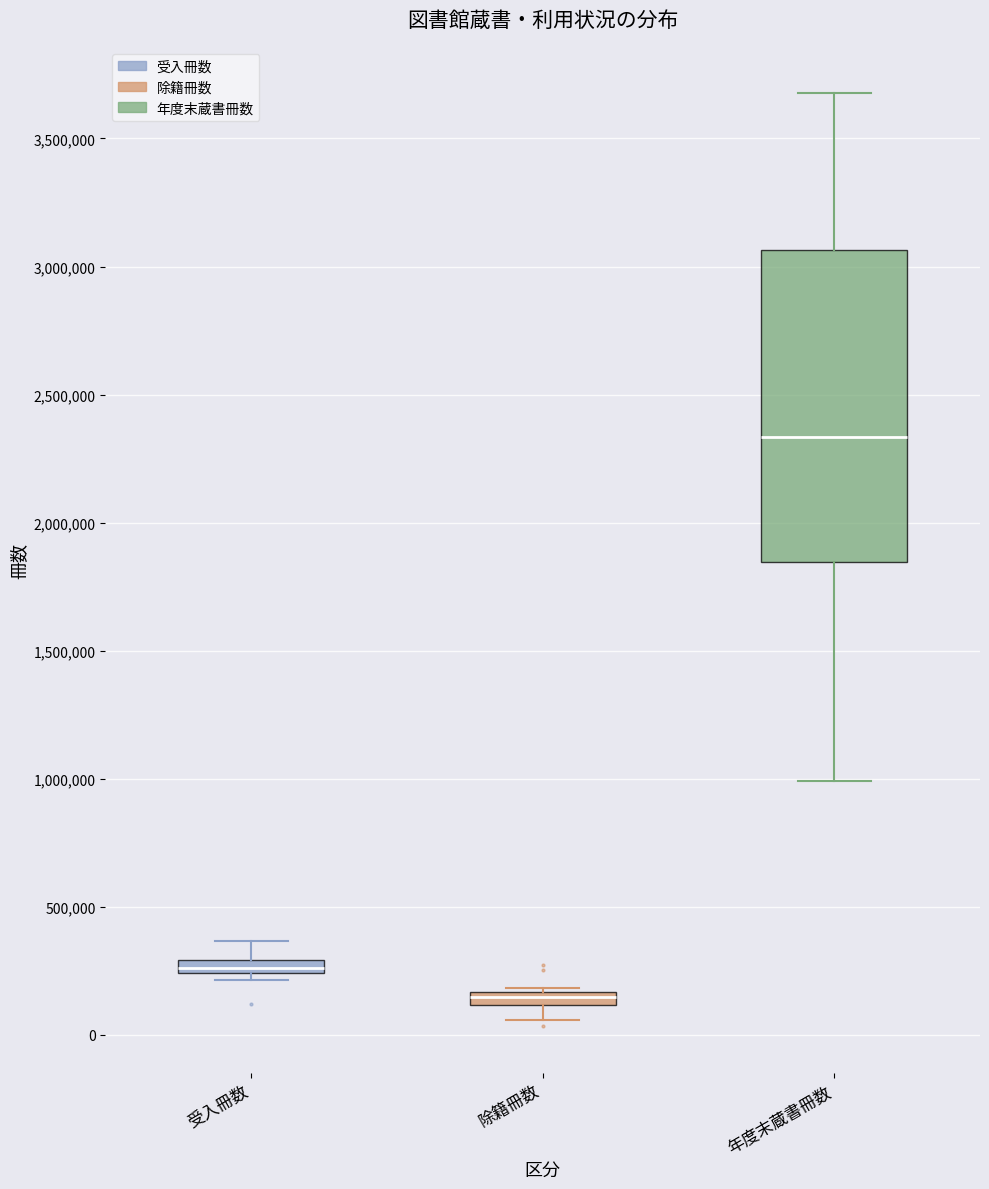

Which box is the tallest, from its lower edge to its upper edge?

年度末蔵書冊数